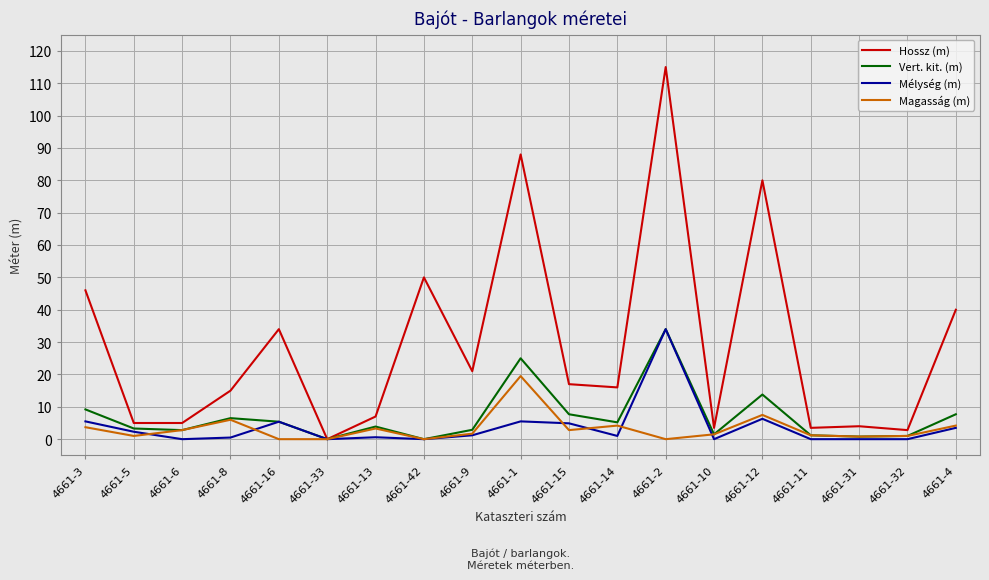

Does the chart display data point markers on the line(s)?

No